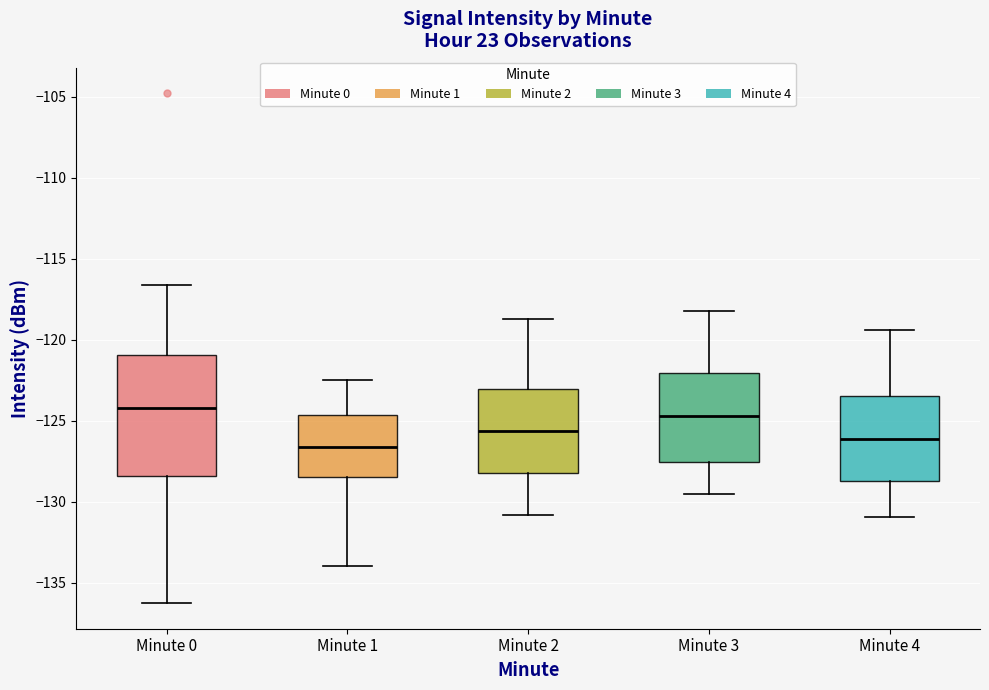

Reading left to right, read every box against the y-axis: the position of its median line, the range the box covers, and the ends of its whiskers. The values are not printed on the chart, so give them approximately, as read against the axis.

Minute 0: median -124.0, box -128.5 to -121.0, whiskers -136.5 to -116.5
Minute 1: median -126.5, box -128.5 to -124.5, whiskers -134.0 to -122.5
Minute 2: median -125.5, box -128.0 to -123.0, whiskers -131.0 to -118.5
Minute 3: median -124.5, box -127.5 to -122.0, whiskers -129.5 to -118.0
Minute 4: median -126.0, box -128.5 to -123.5, whiskers -131.0 to -119.5